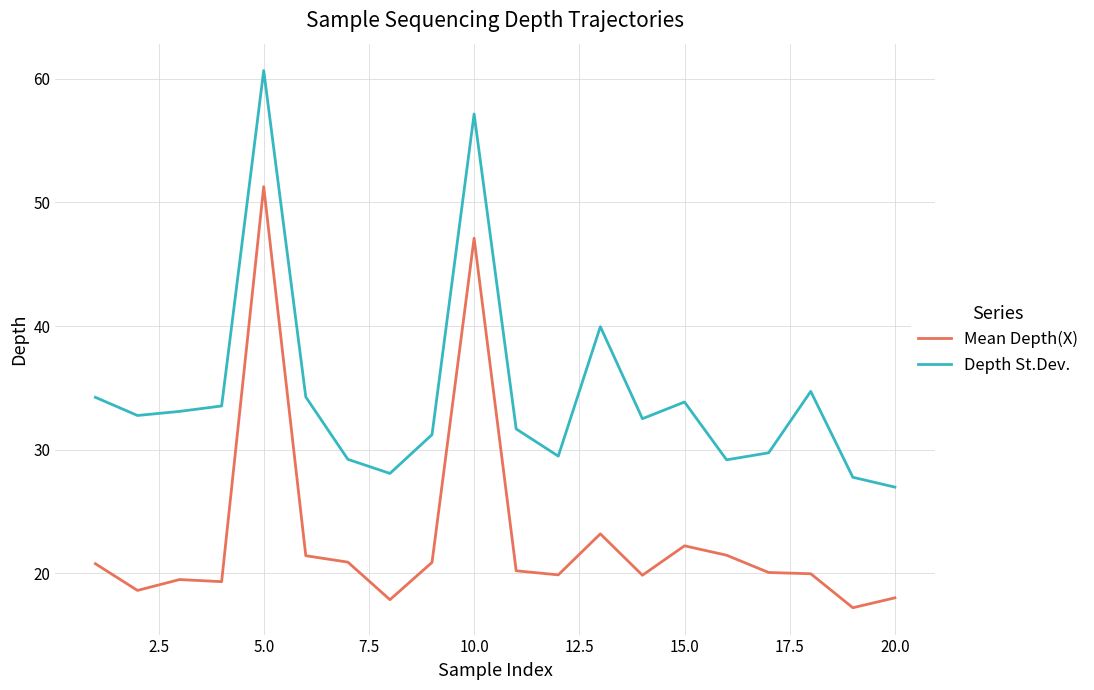

What is the maximum value for Mean Depth(X)?

51.3